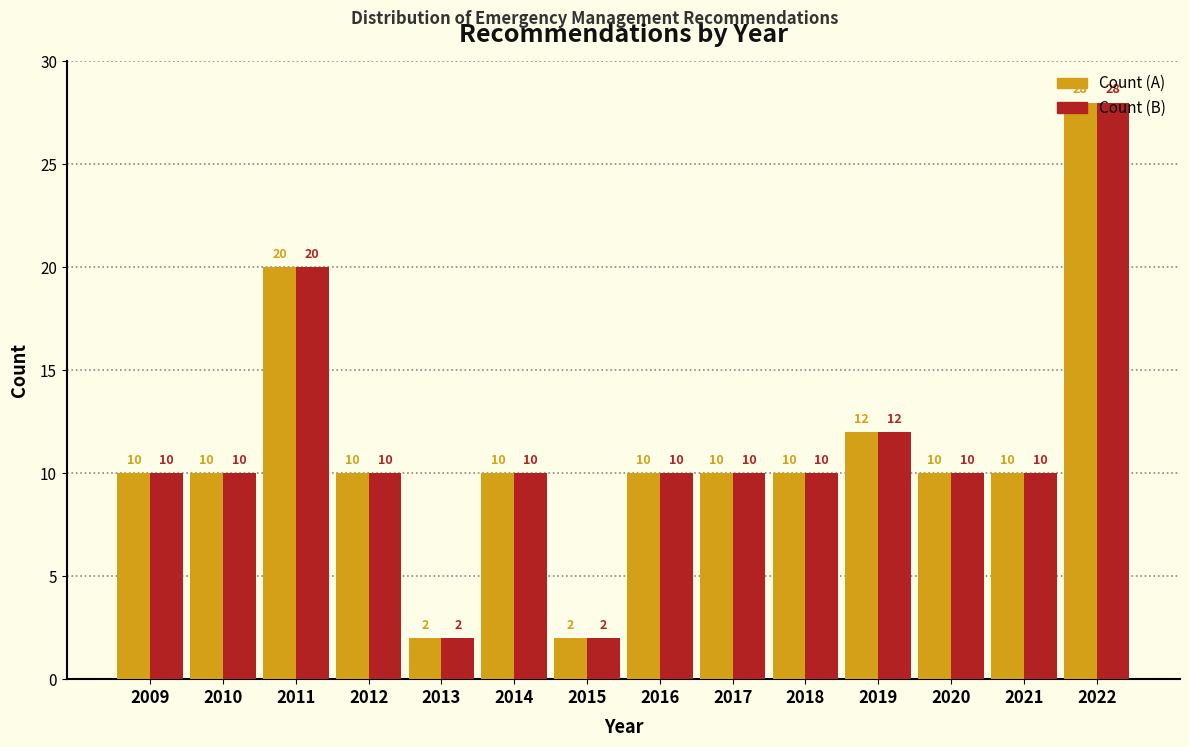

What is the maximum value shown in the chart?

28